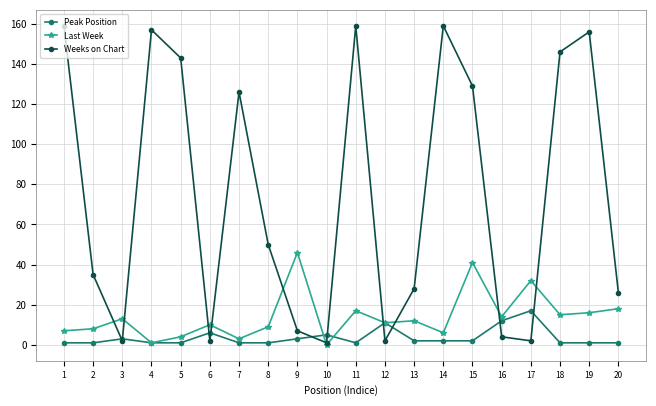

Which series changed the most between 2 and 19?

Weeks on Chart